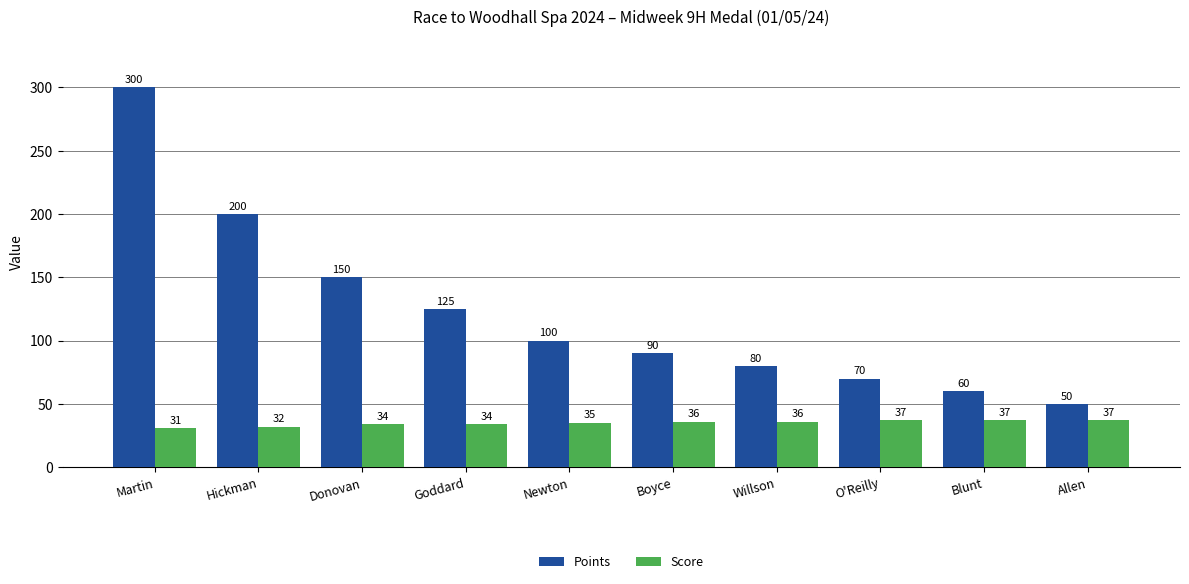

Count the Score values in the range 34 to 37.

8